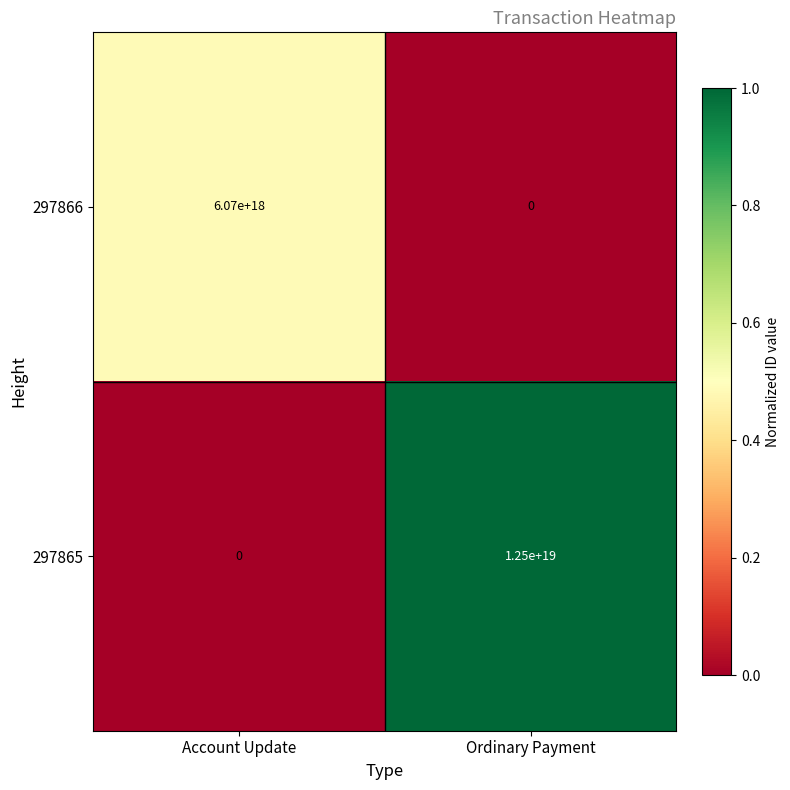

Is it true that 297865 equals -8457199355379922944 at Account Update?

False